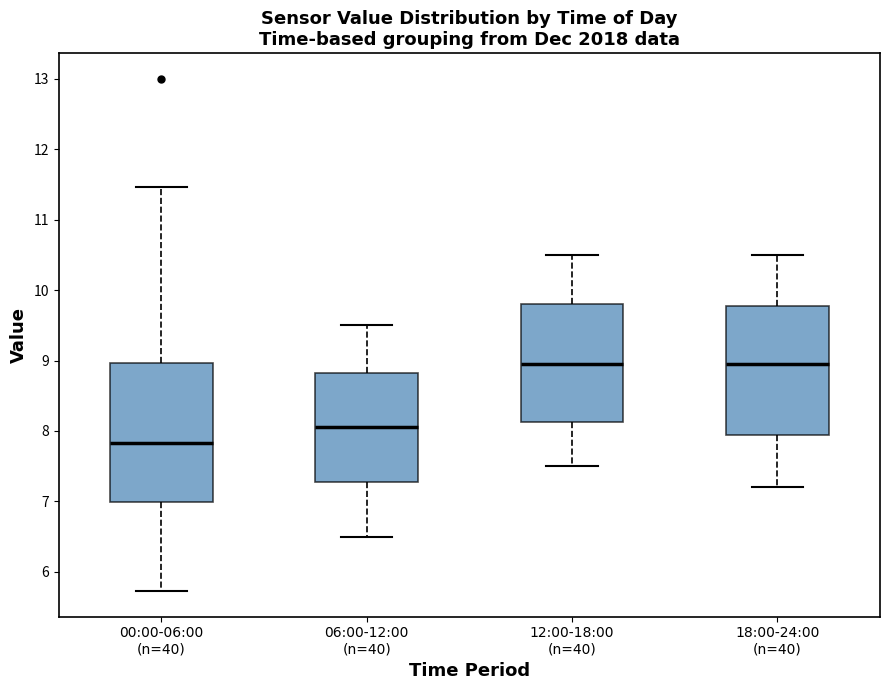

Where does the lower whisker of the box for 18:00-24:00 (n=40) end on the y-axis? The values are not printed on the chart, so give them approximately, as read against the axis.

7.2